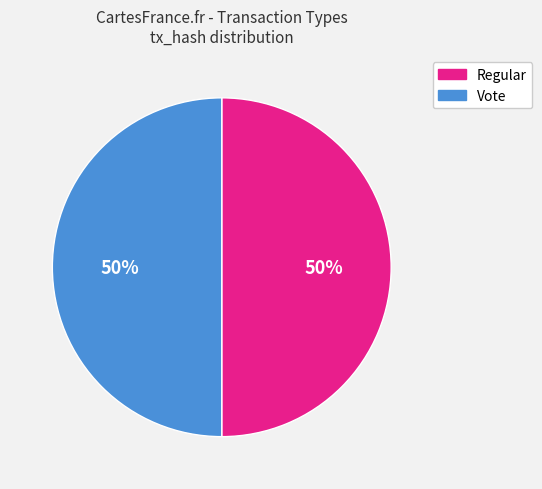

How many slices are in this pie chart?

2